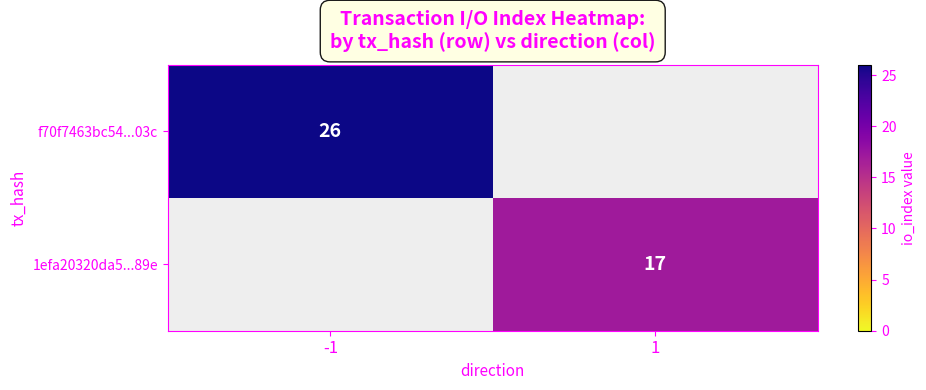

True or false: 1efa20320da5...89e has a value of 17 at 1.

True